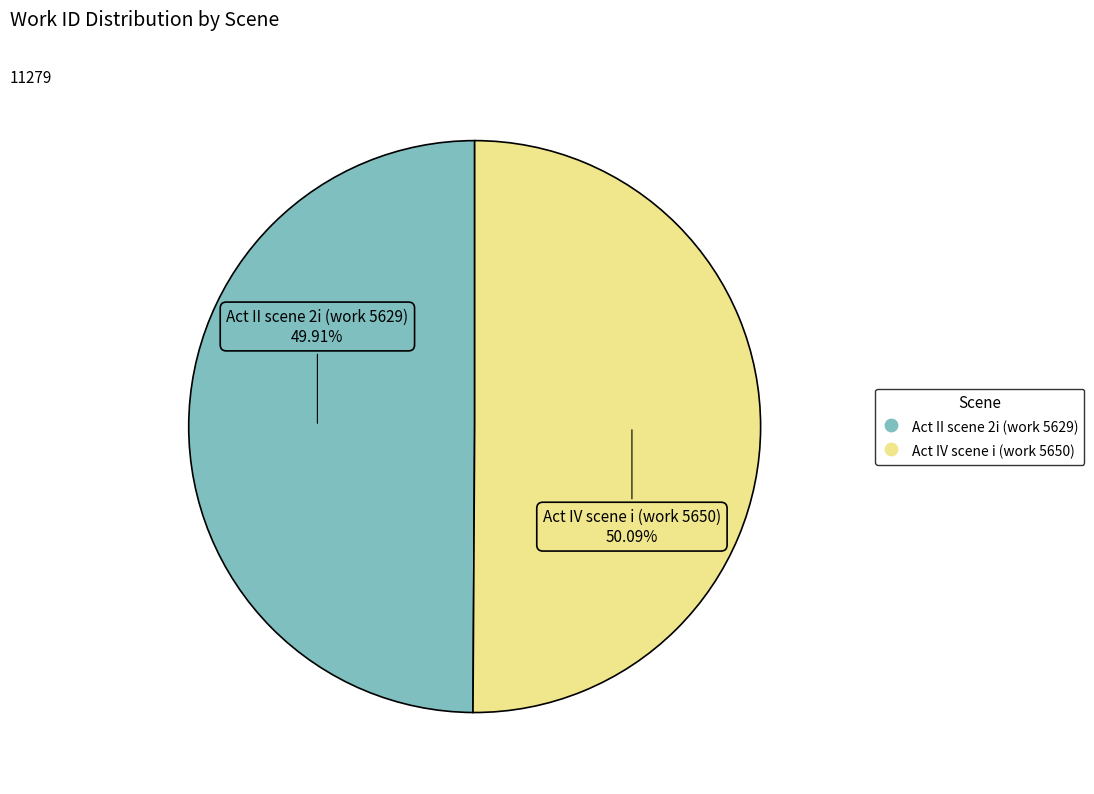

Is there any slice that represents more than half of the pie?

Yes